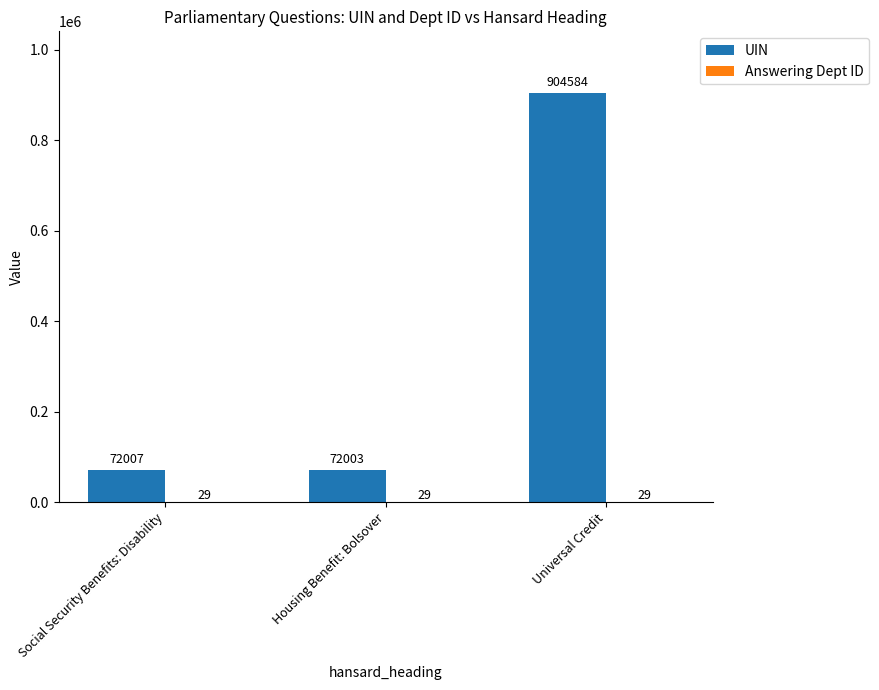

Are the bars grouped side by side (vs. stacked)?

Yes